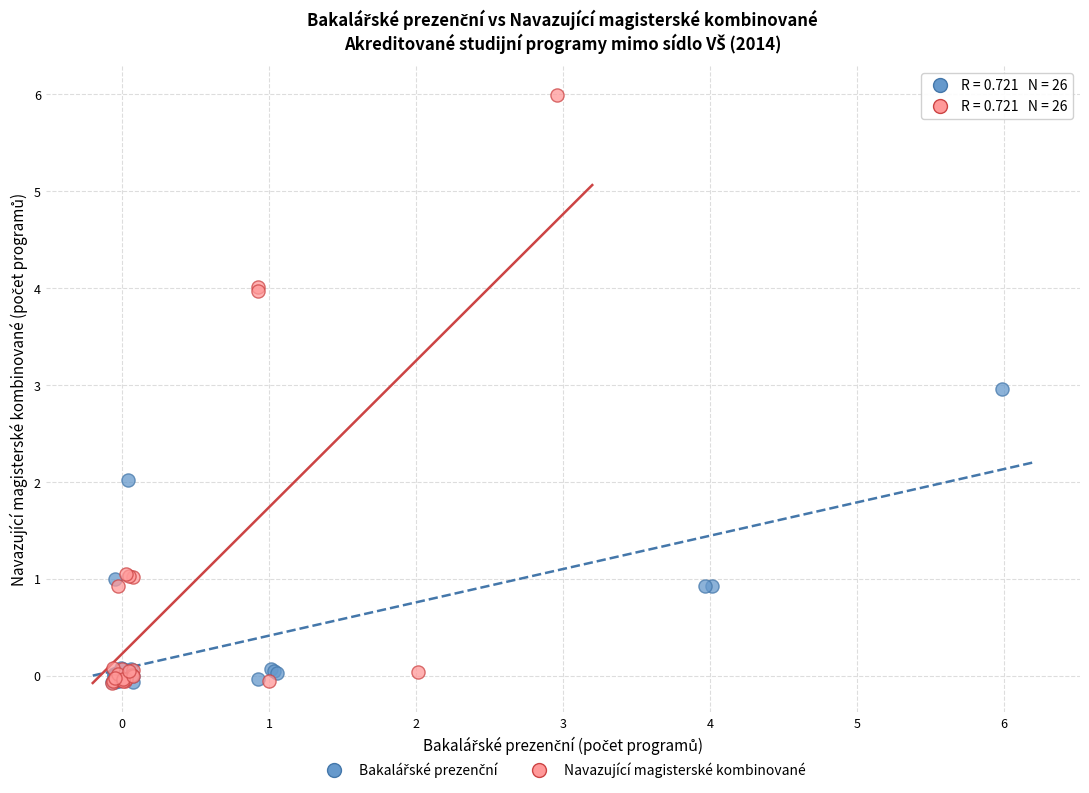

Which series reaches the maximum Y coordinate?

Navazující magisterské kombinované